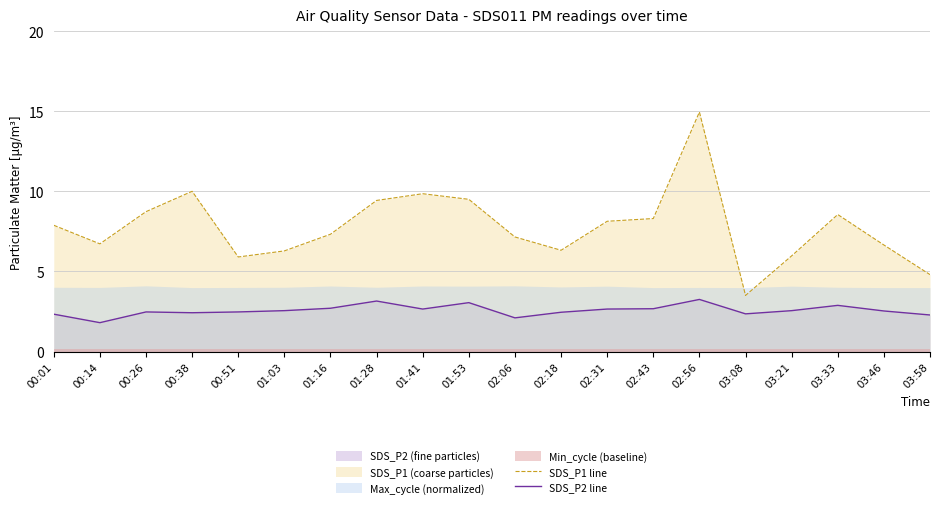

The value of SDS_P1 line at 03:21 is 9.8. True or false?

False